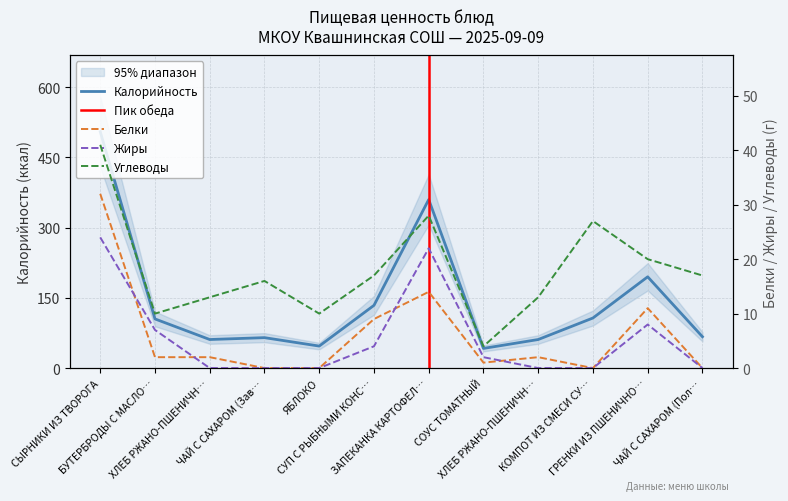

What is the total value across all series at БУТЕРБРОДЫ С МАСЛО…?

124